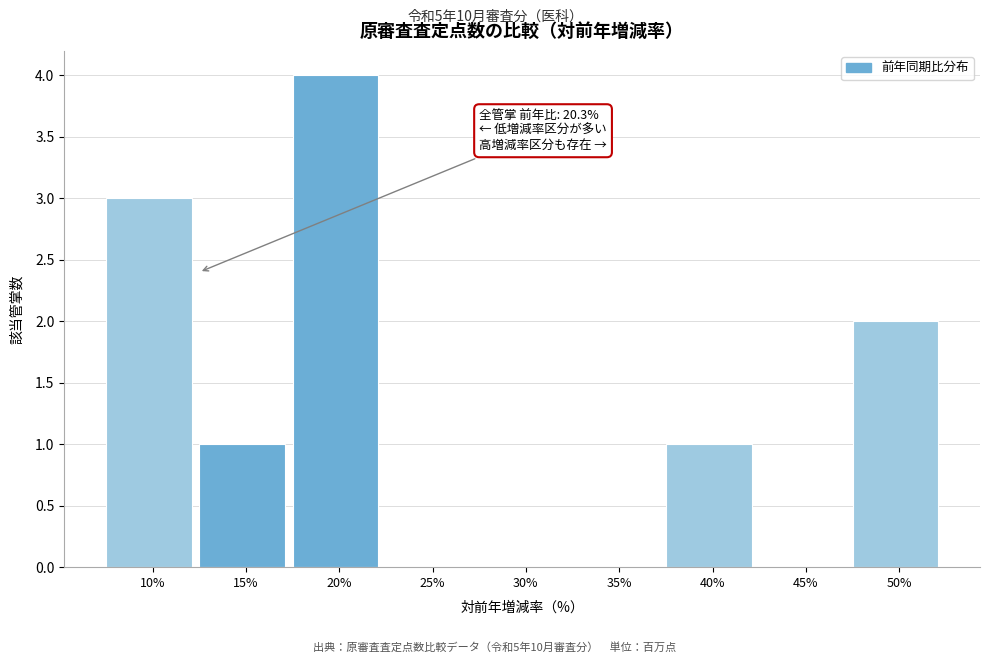

Reading left to right, transcribe all the data shown in this chart.

10%=3	15%=1	20%=4	25%=0	30%=0	35%=0	40%=1	45%=0	50%=2